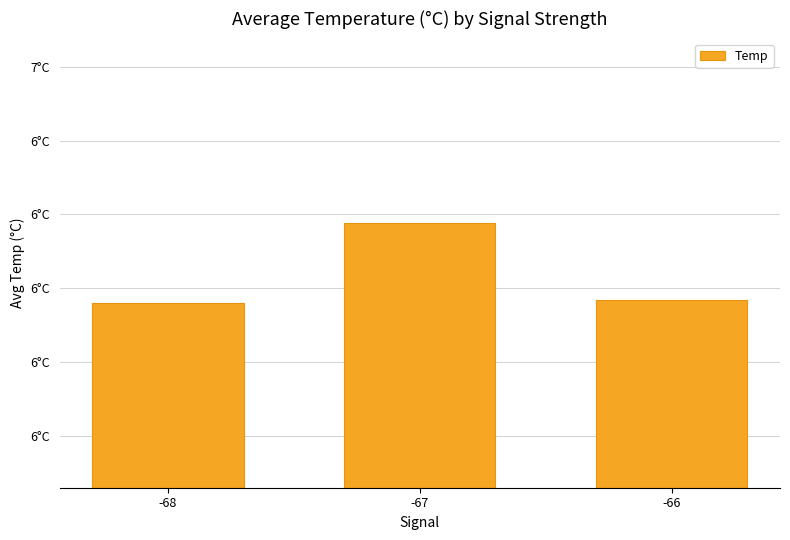

What is the value of the 2nd bar from the left?

6.2